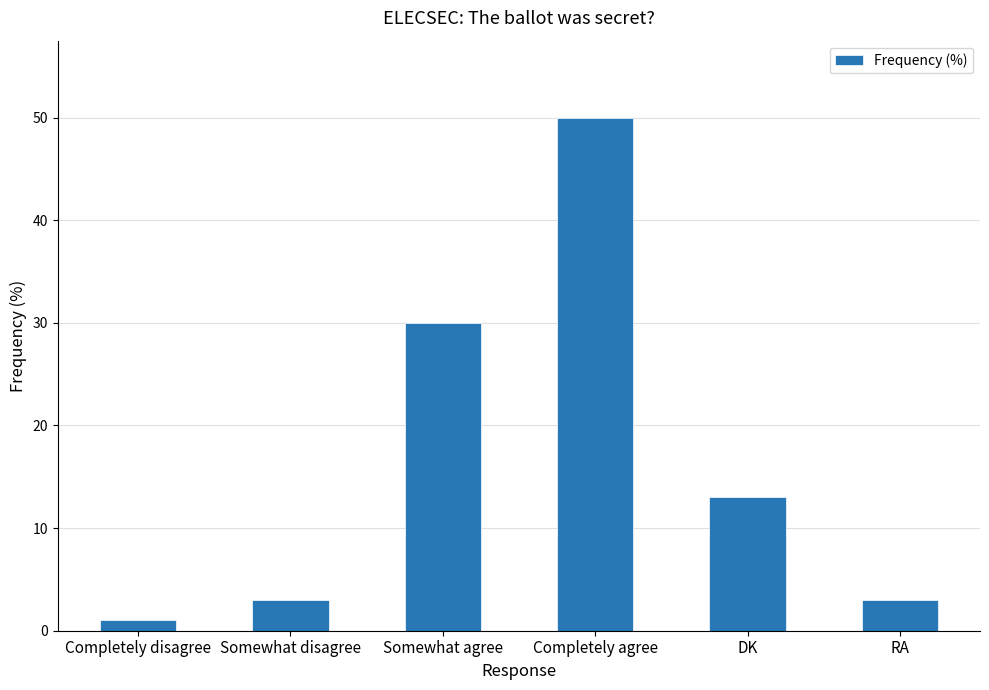

What position from the left is DK?

5